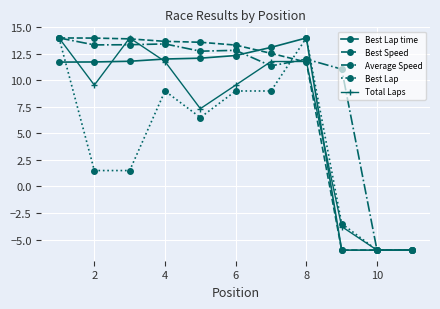

What is the difference between the maximum and minimum values in the Average Speed series?

20.0